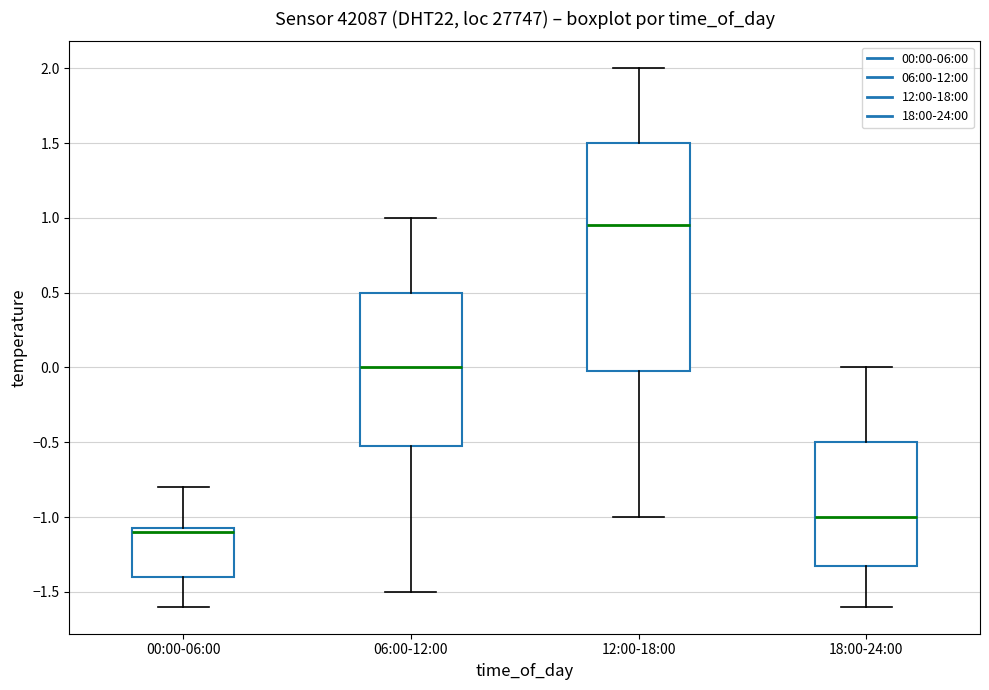

Reading left to right, transcribe this box plot: for each box, give where its median line is, the range the box spans, and where its two whiskers end, as read against the y-axis. The values are not printed on the chart, so give them approximately, as read against the axis.

00:00-06:00: median -1.10, box -1.40 to -1.05, whiskers -1.60 to -0.80
06:00-12:00: median 0.00, box -0.50 to 0.50, whiskers -1.50 to 1.00
12:00-18:00: median 0.95, box 0.00 to 1.50, whiskers -1.00 to 2.00
18:00-24:00: median -1.00, box -1.30 to -0.50, whiskers -1.60 to 0.00